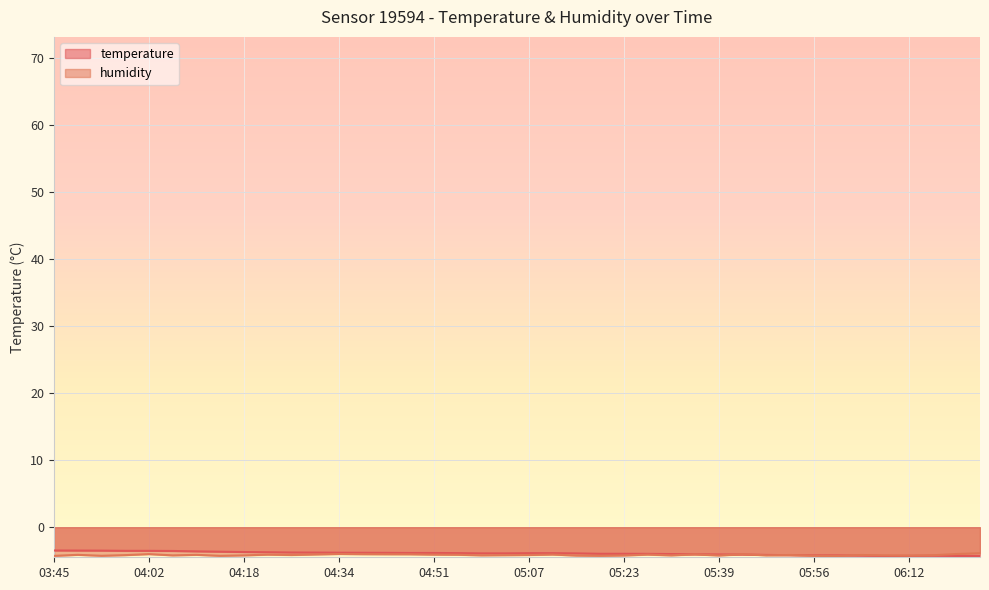

Rank the series by their maximum value, from lowest to highest.

humidity, temperature